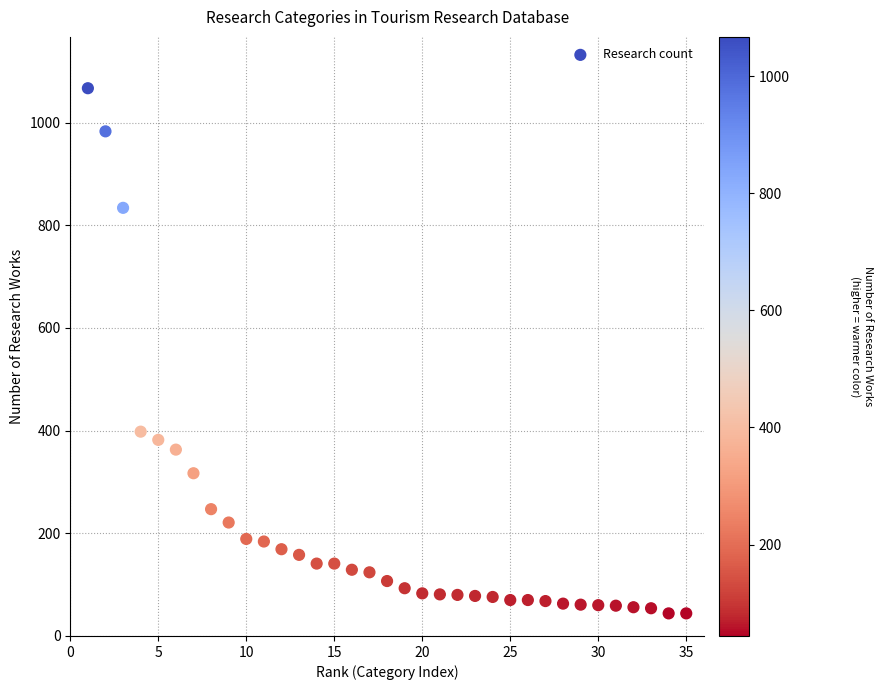

What Y value in the scatter plot is closest to 555?

398